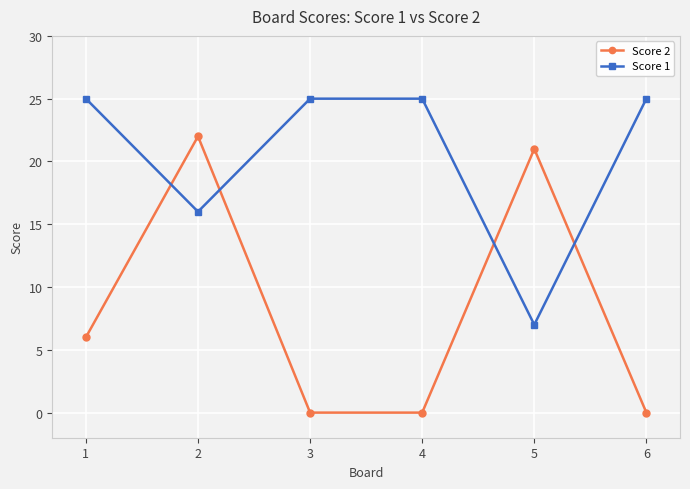

Reading left to right, extract all data points from this chart.

Score 2: 1=6	2=22	3=0	4=0	5=21	6=0
Score 1: 1=25	2=16	3=25	4=25	5=7	6=25